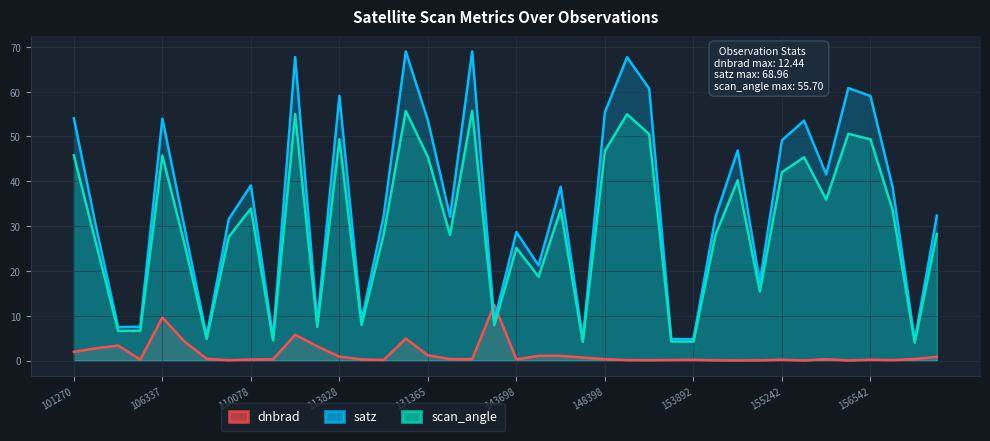

Rank the series by their maximum value, from lowest to highest.

dnbrad, scan_angle, satz